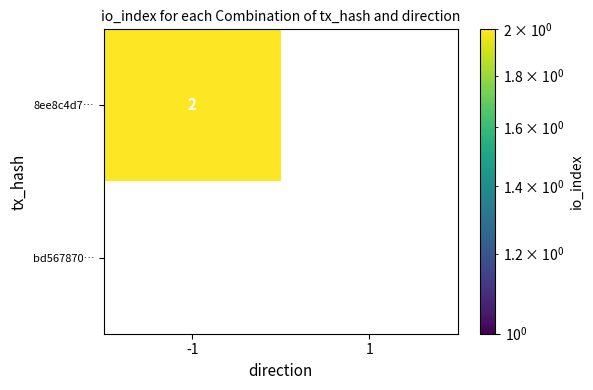

True or false: 8ee8c4d7… has a value of -1 at 1.

False